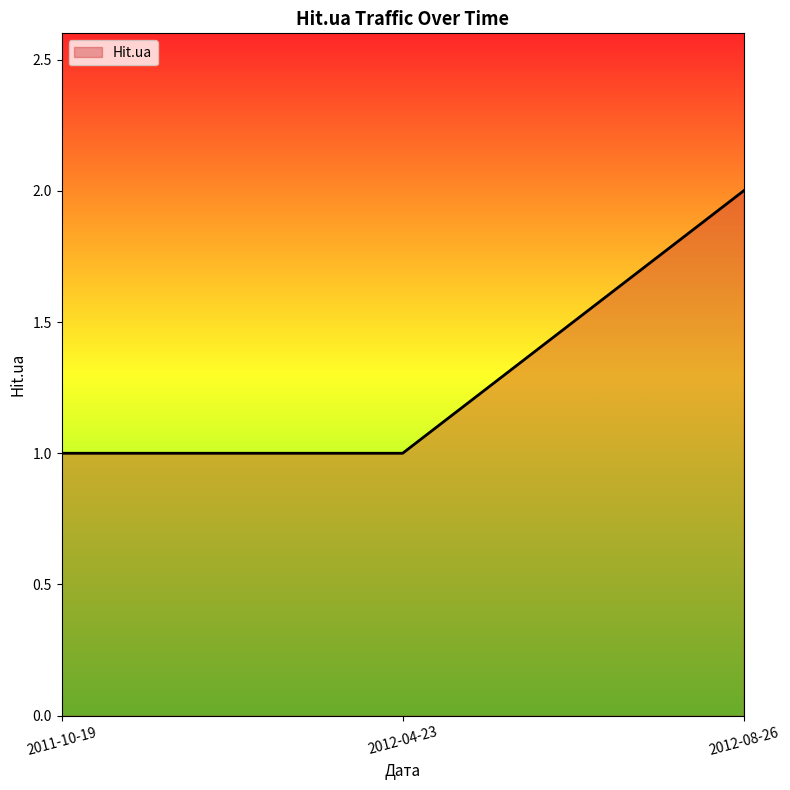

What is the ratio of the value at 2011-10-19 to the value at 2012-04-23?

1.0